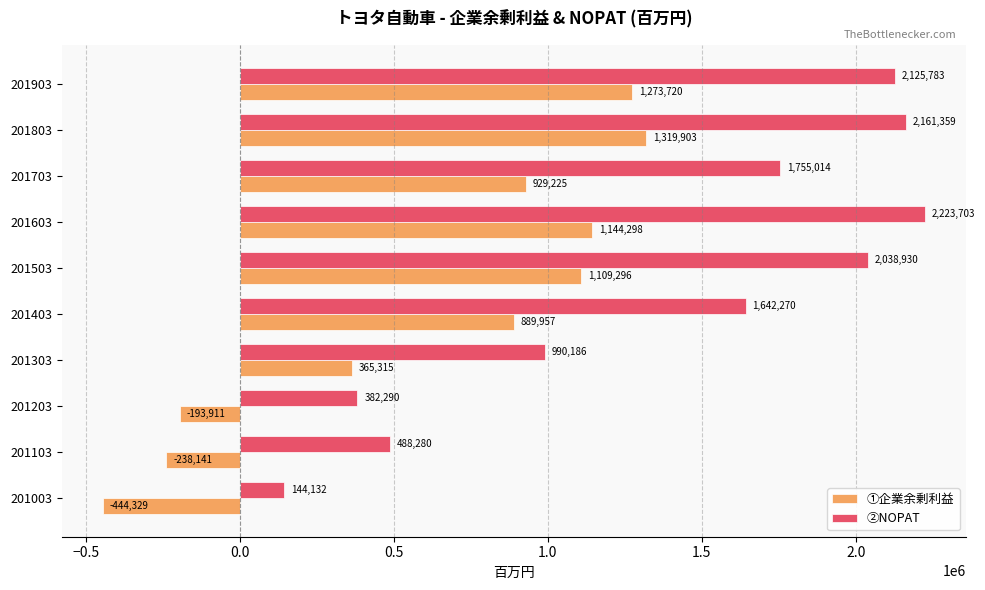

Which series has the largest total across all categories?

②NOPAT